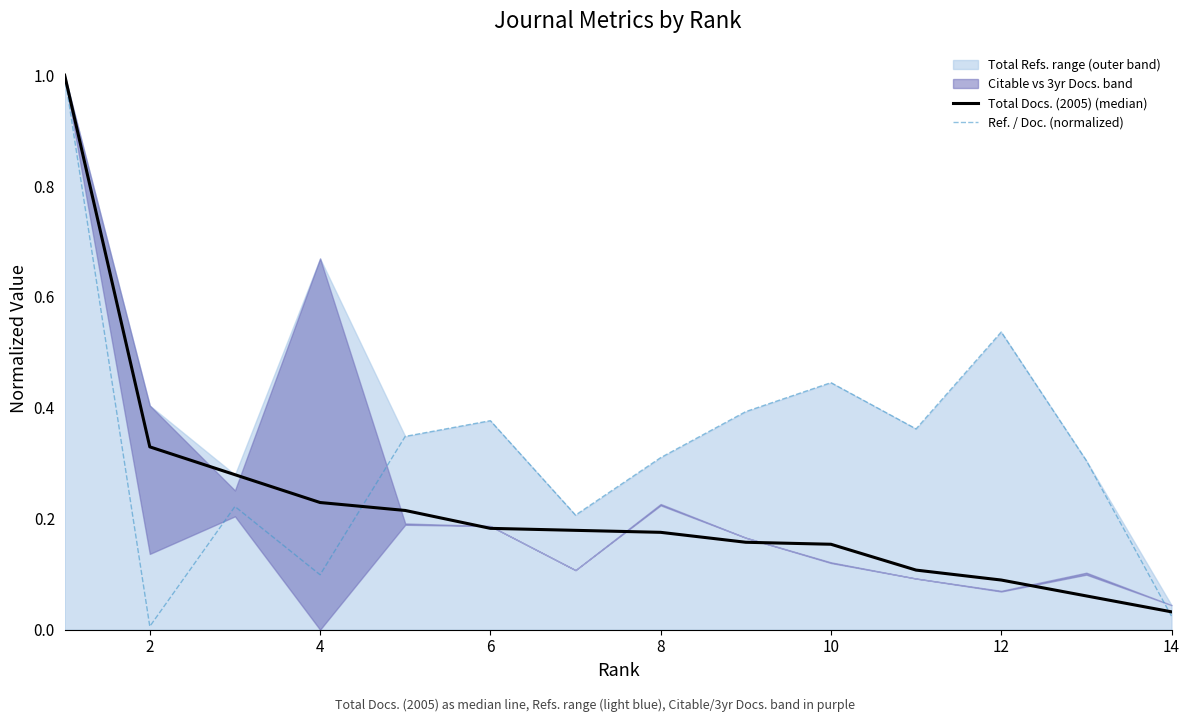

At which category does Ref. / Doc. (normalized) reach its first local valley?

2